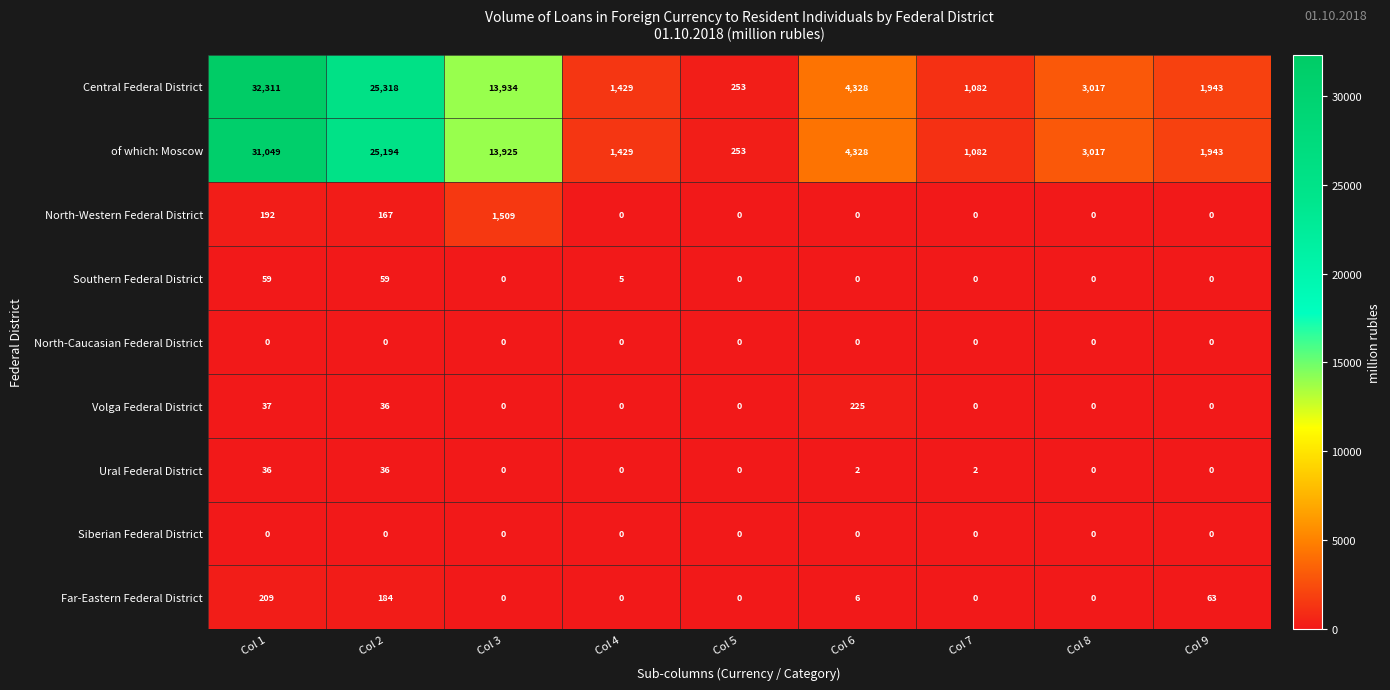

What is the sum of all Far-Eastern Federal District values?

462